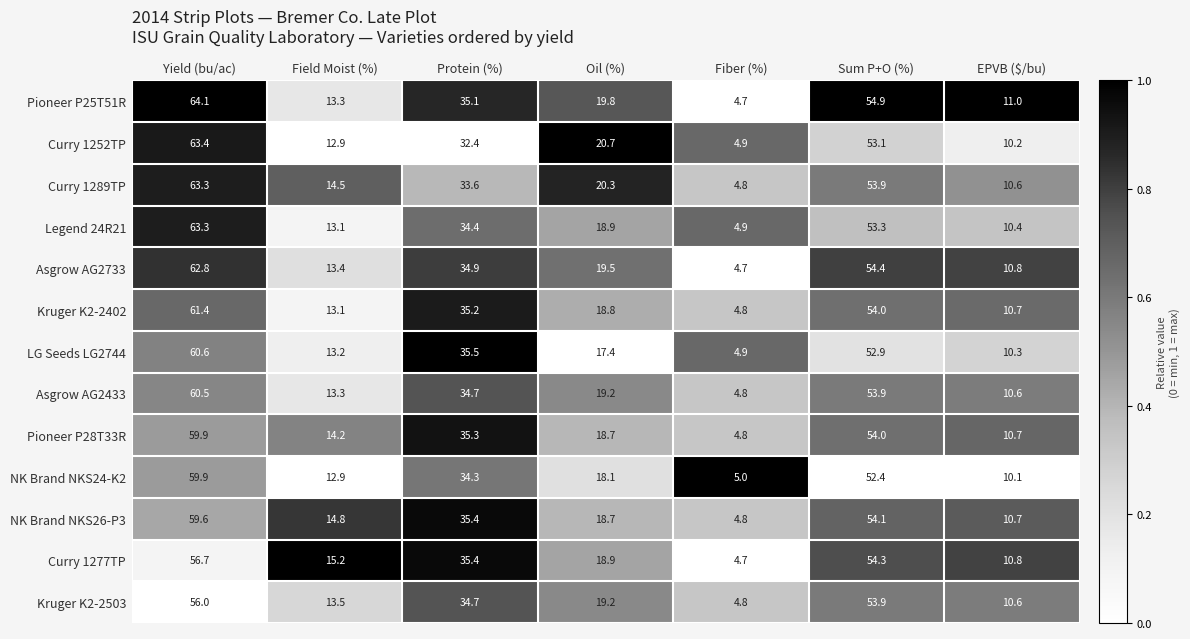

What is the highest value of the Curry 1252TP series?

63.4